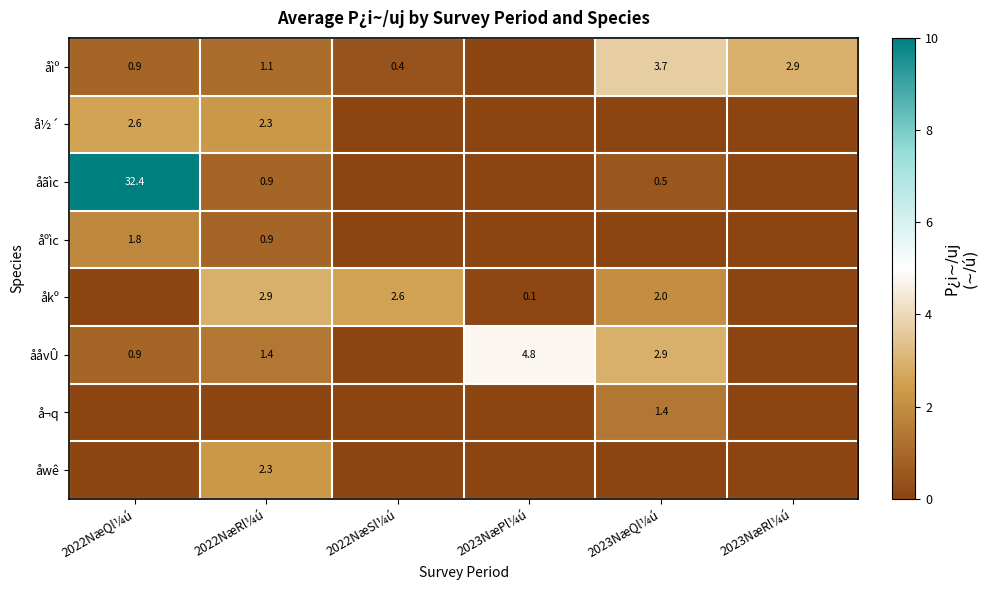

True or false: åãìc has a value of 32.4 at 2022NæQl¼ú.

True